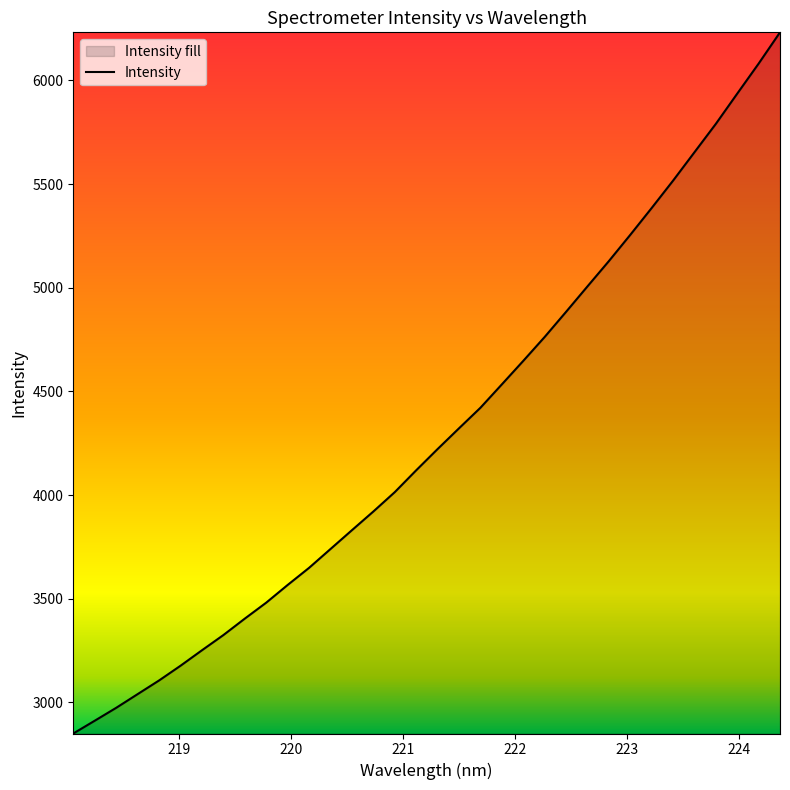

How many lines are shown in the chart?

1